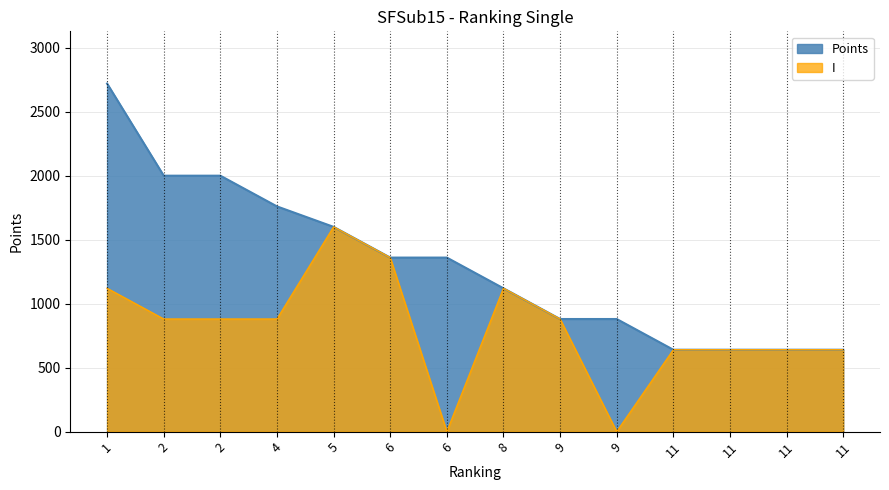

Reading left to right, list all the values displayed in this chart.

Points: 2720	2000	2000	1760	1600	1360	1360	1120	880	880	640	640	640	640
I: 1120	880	880	880	1600	1360	0	1120	880	0	640	640	640	640